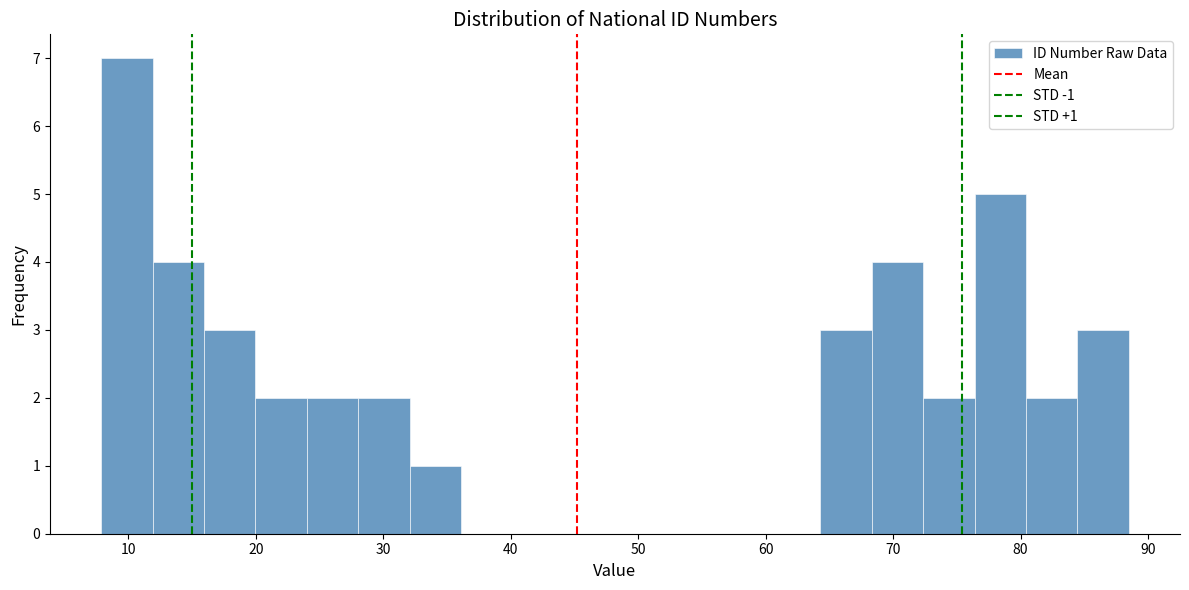

Over which range of the x-axis is the bar tallest?

8 to 12